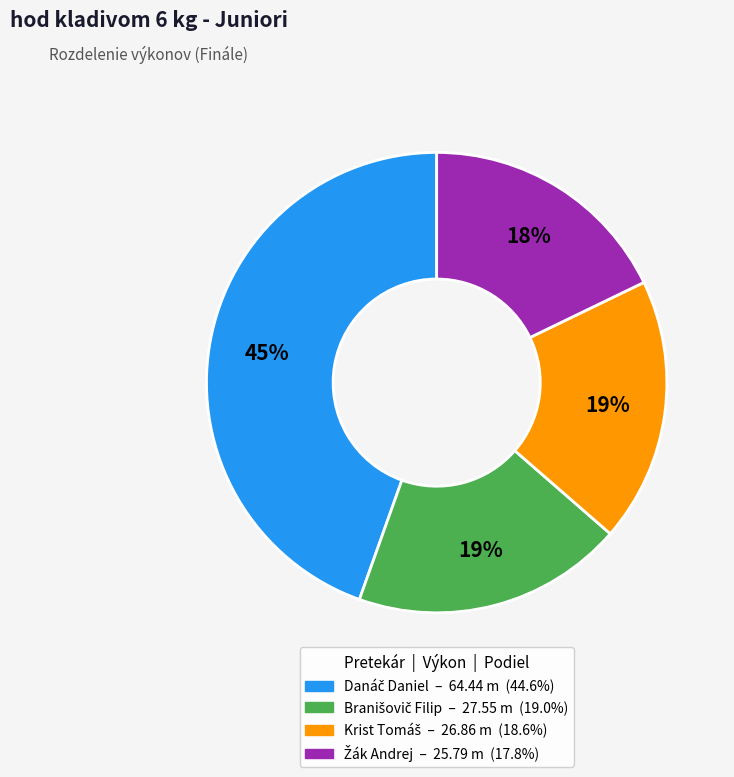

To the nearest percent, what is the average slice percentage?

25%